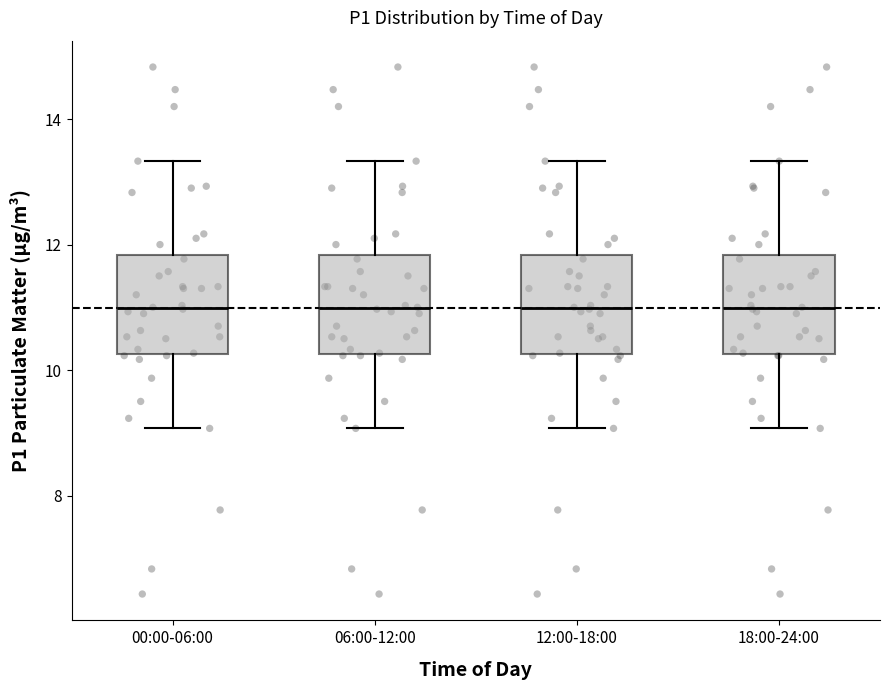

Reading left to right, transcribe this box plot: for each box, give where its median line is, the range the box spans, and where its two whiskers end, as read against the y-axis. The values are not printed on the chart, so give them approximately, as read against the axis.

00:00-06:00: median 11.0, box 10.2 to 11.8, whiskers 9.0 to 13.4
06:00-12:00: median 11.0, box 10.2 to 11.8, whiskers 9.0 to 13.4
12:00-18:00: median 11.0, box 10.2 to 11.8, whiskers 9.0 to 13.4
18:00-24:00: median 11.0, box 10.2 to 11.8, whiskers 9.0 to 13.4